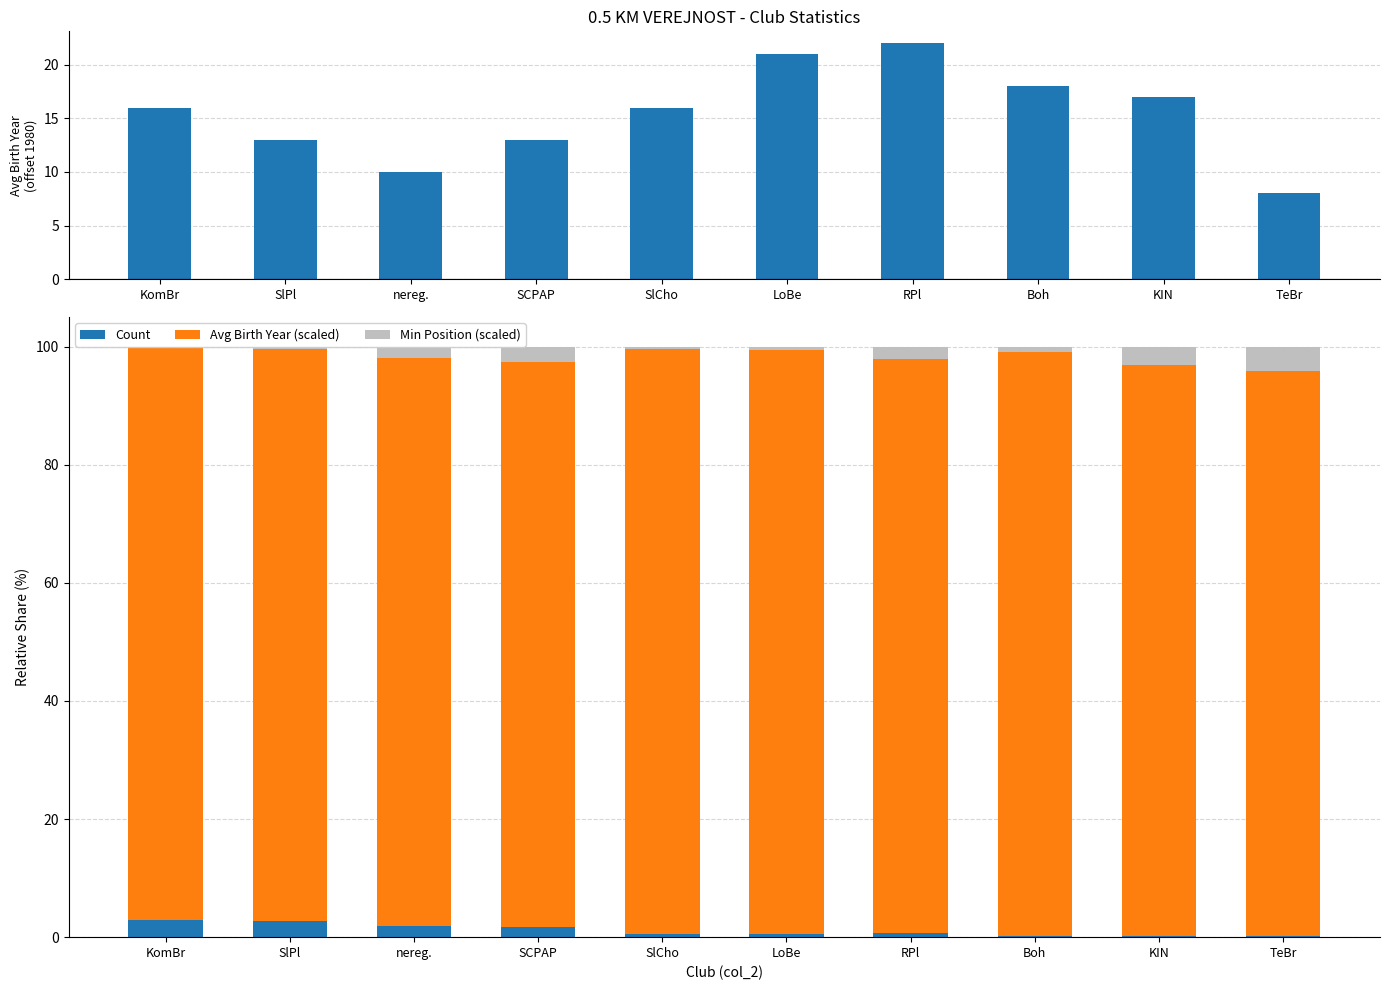

What is the value of the Avg Birth Year (offset 1980) bar at the 8th from the left?

18.0